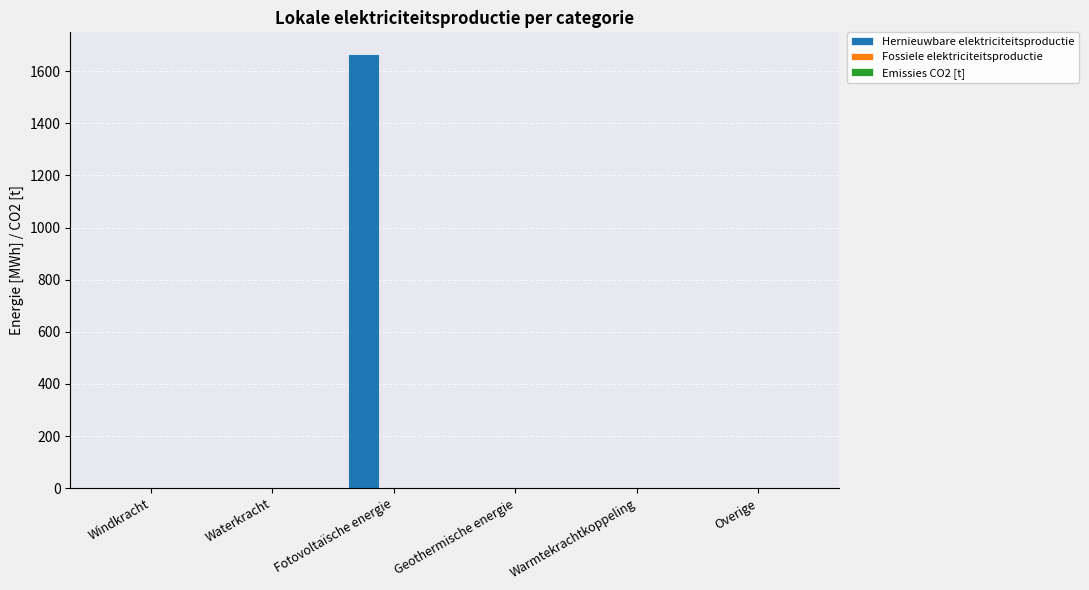

Between Warmtekrachtkoppeling and Fotovoltaïsche energie, which is larger?

Fotovoltaïsche energie